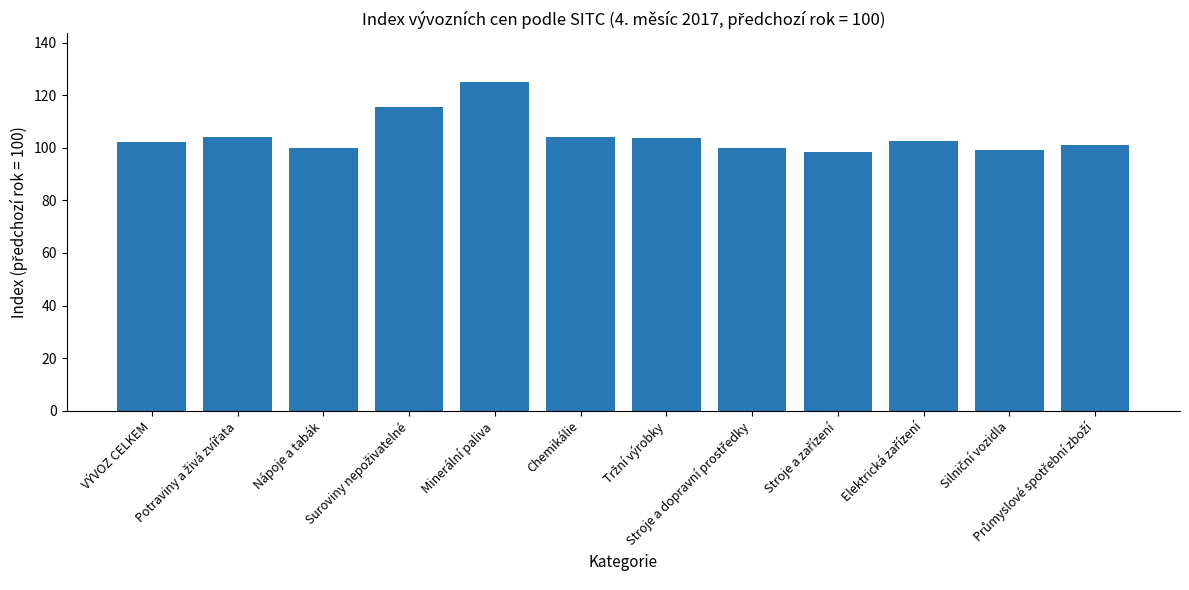

What is the difference between the second highest and minimum values?

17.1